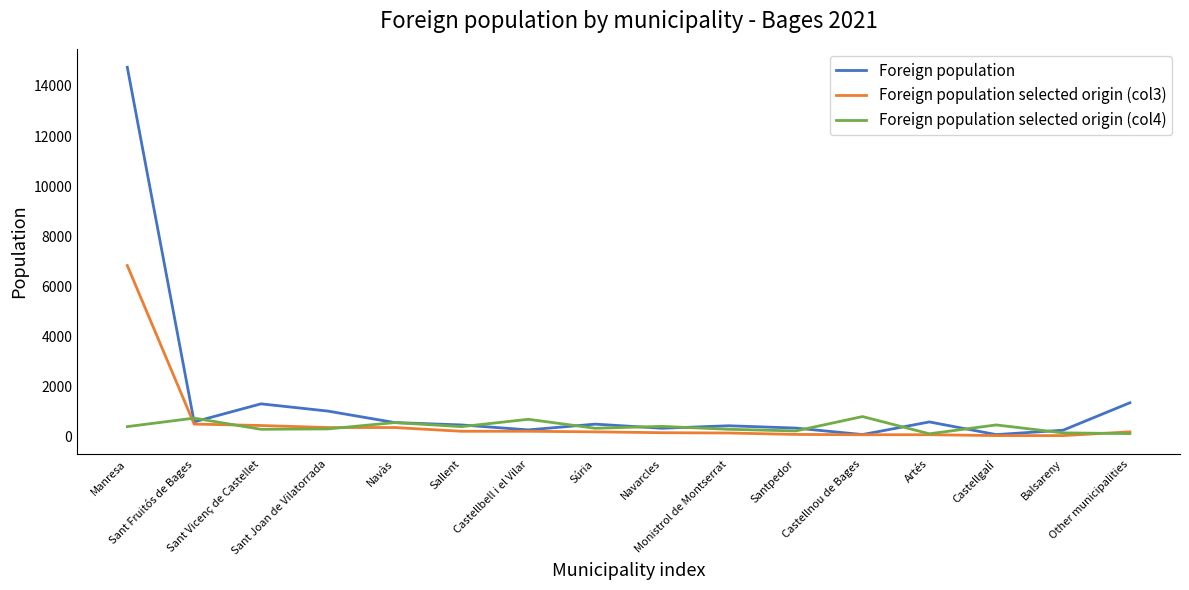

Which series has the largest total across all categories?

Foreign population